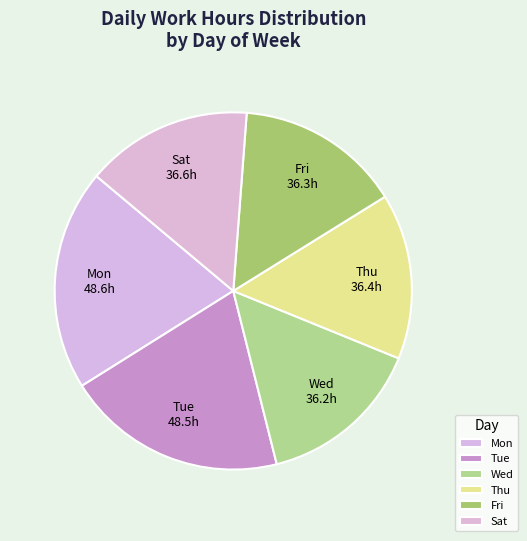

Does any single category account for the majority?

No